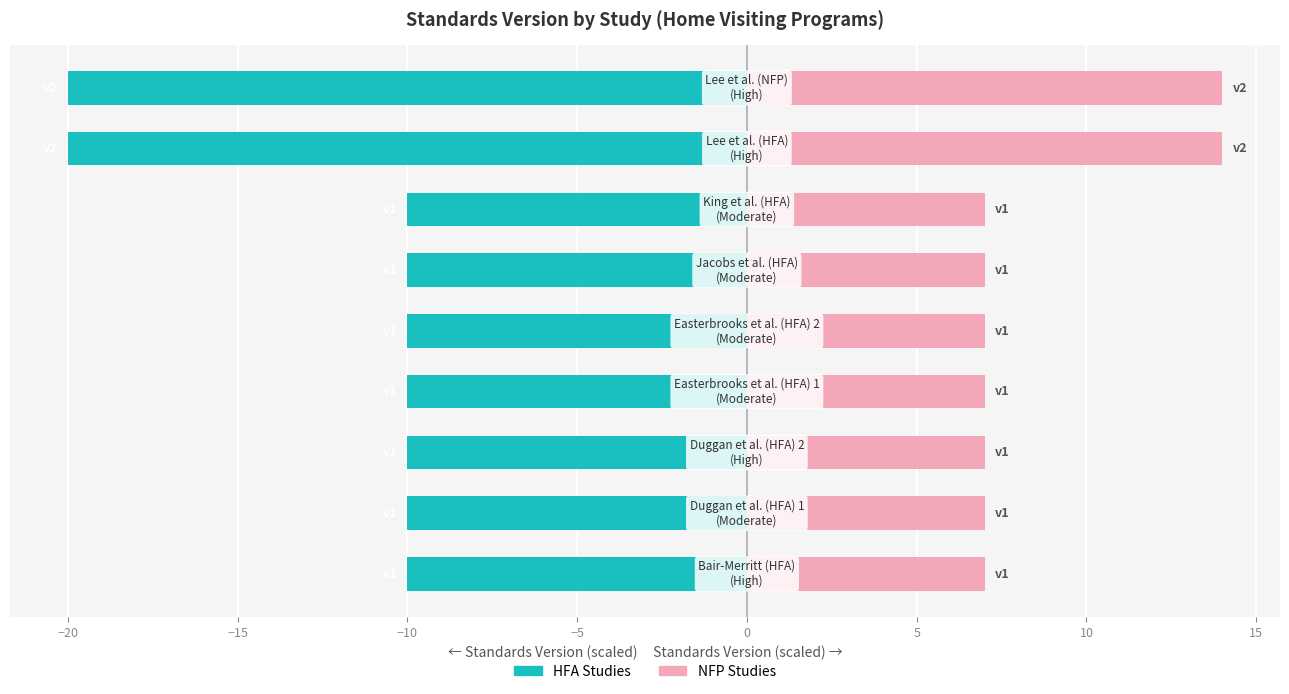

Is the value of HFA Studies at 5 greater than the value of NFP Studies at 10?

No